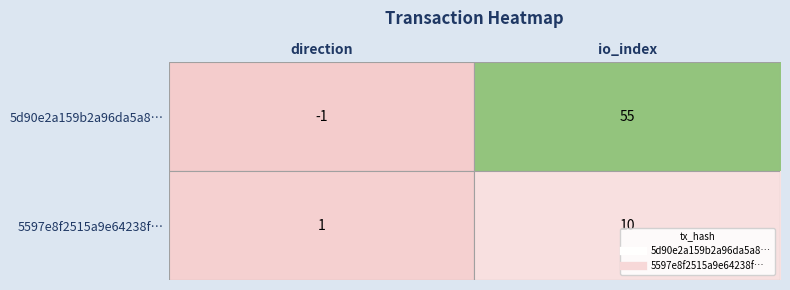

How many data points does each series have?

2